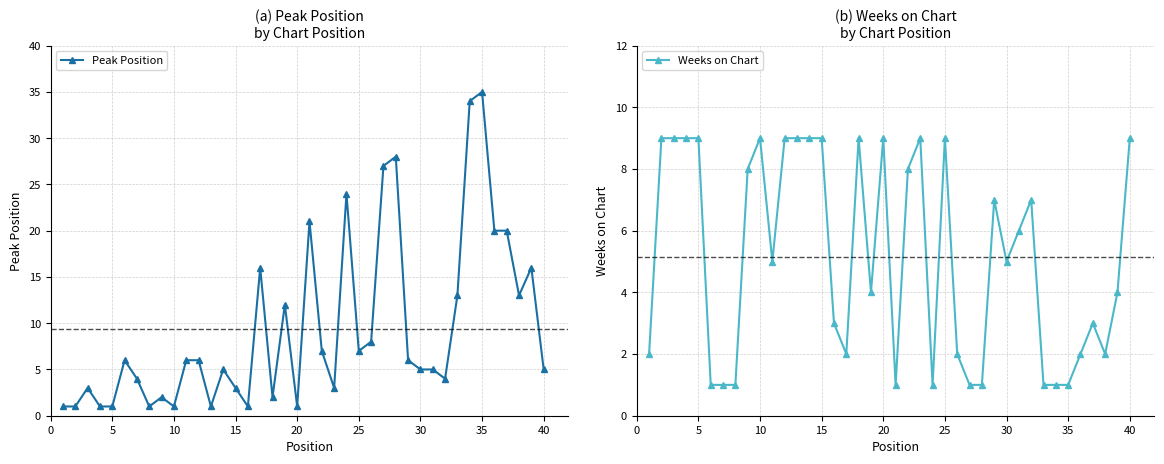

After their last crossing, which series has the higher values: Weeks on Chart or Peak Position?

Weeks on Chart